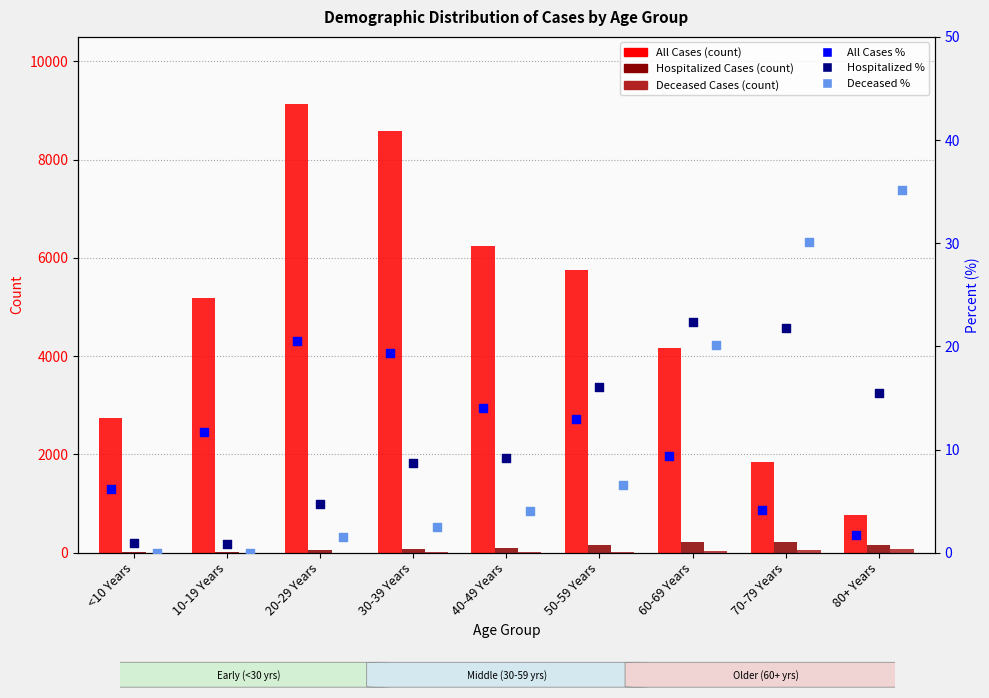

What are all the series names shown in the legend?

All Cases, Hospitalized Cases, Deceased Cases, All Cases %, Hospitalized %, Deceased %